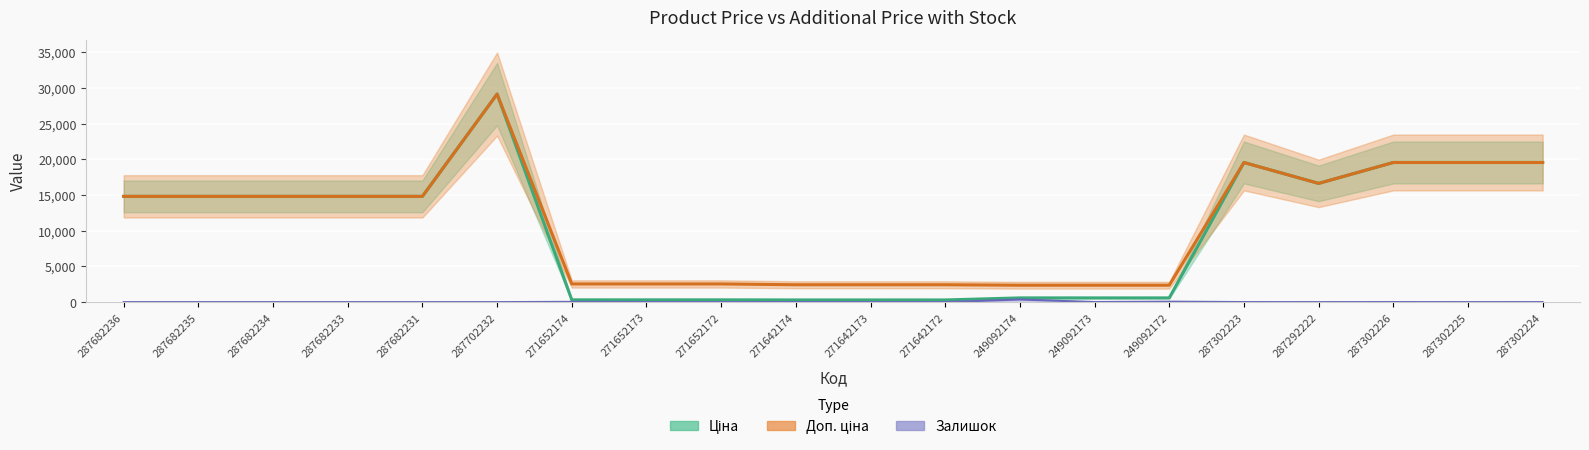

At which label is Ціна closest to 14728?

287682236